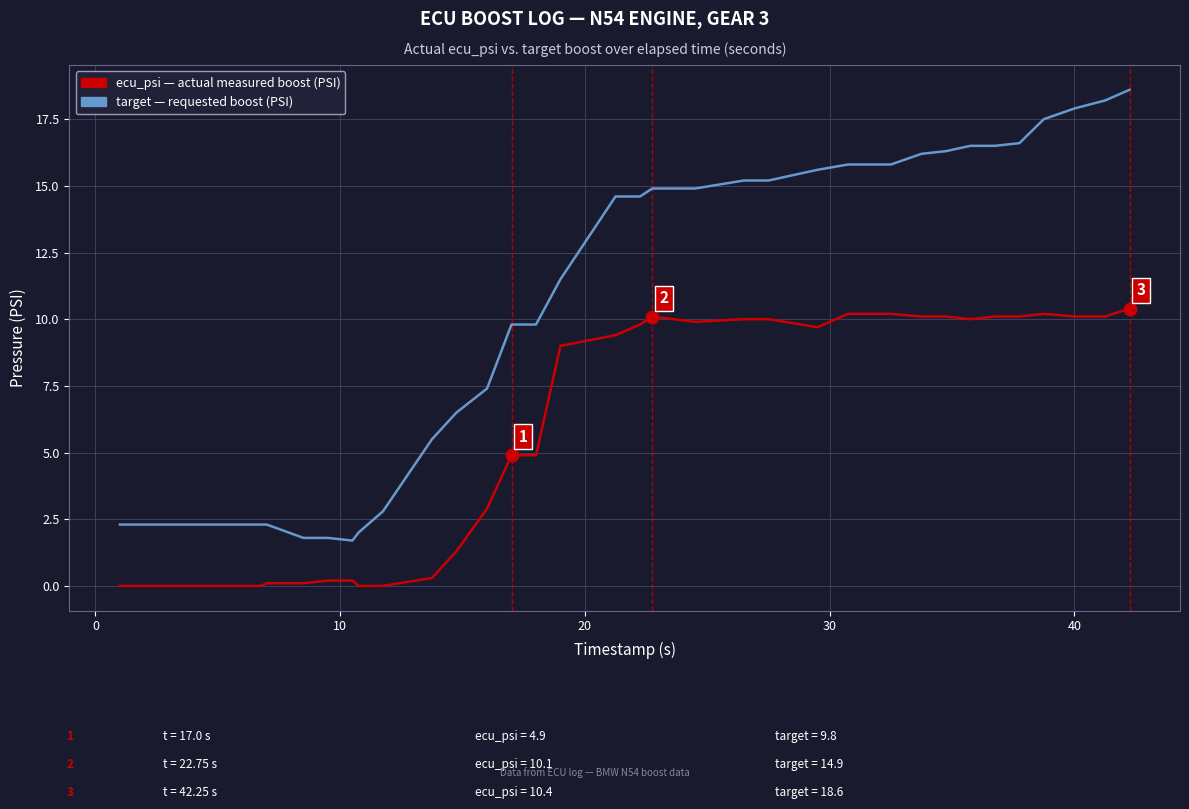

What is the maximum value shown in the chart?

18.6